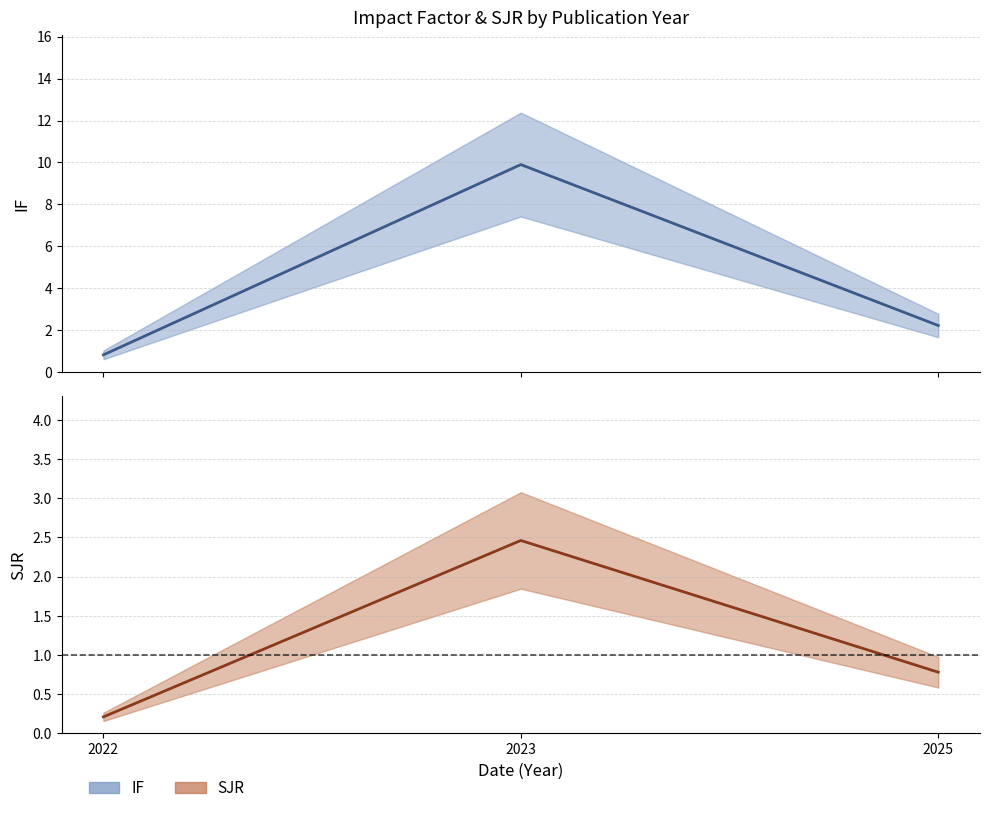

Is it true that SJR equals 0.1 at 2022?

False